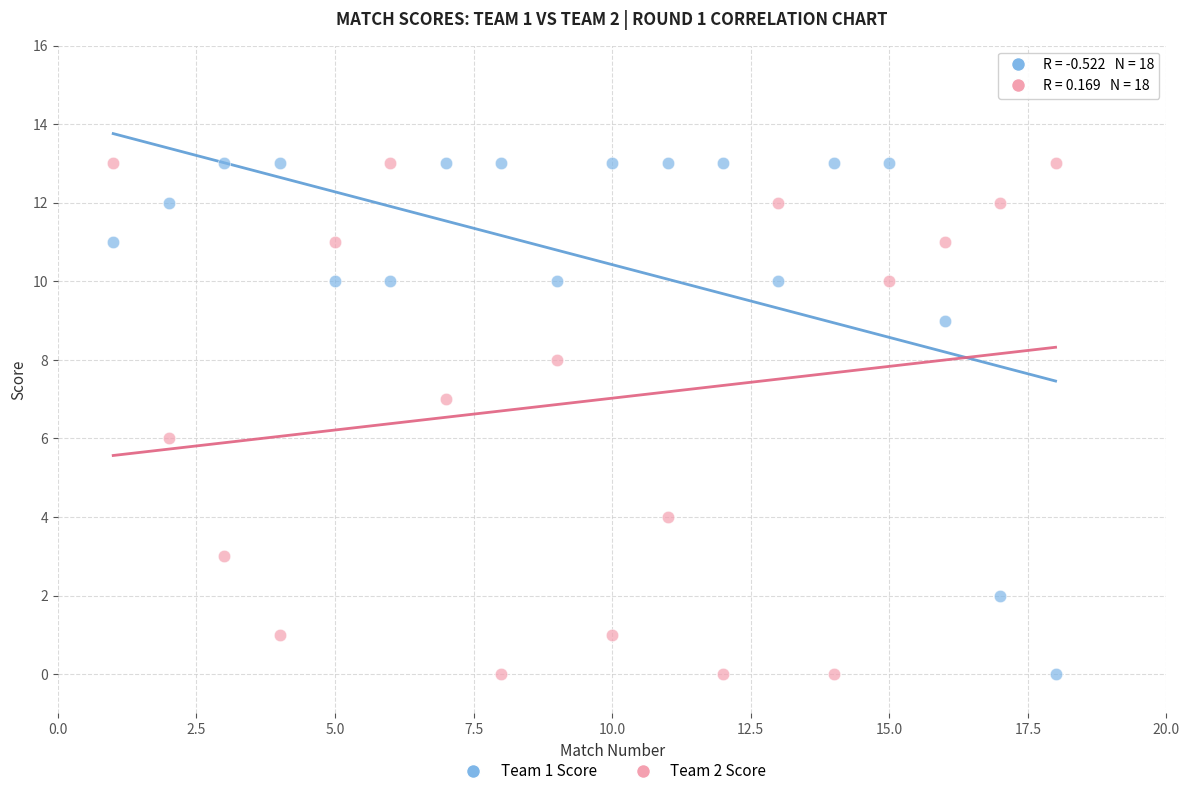

What is the X range (max minus min) for the scatter plot?

17